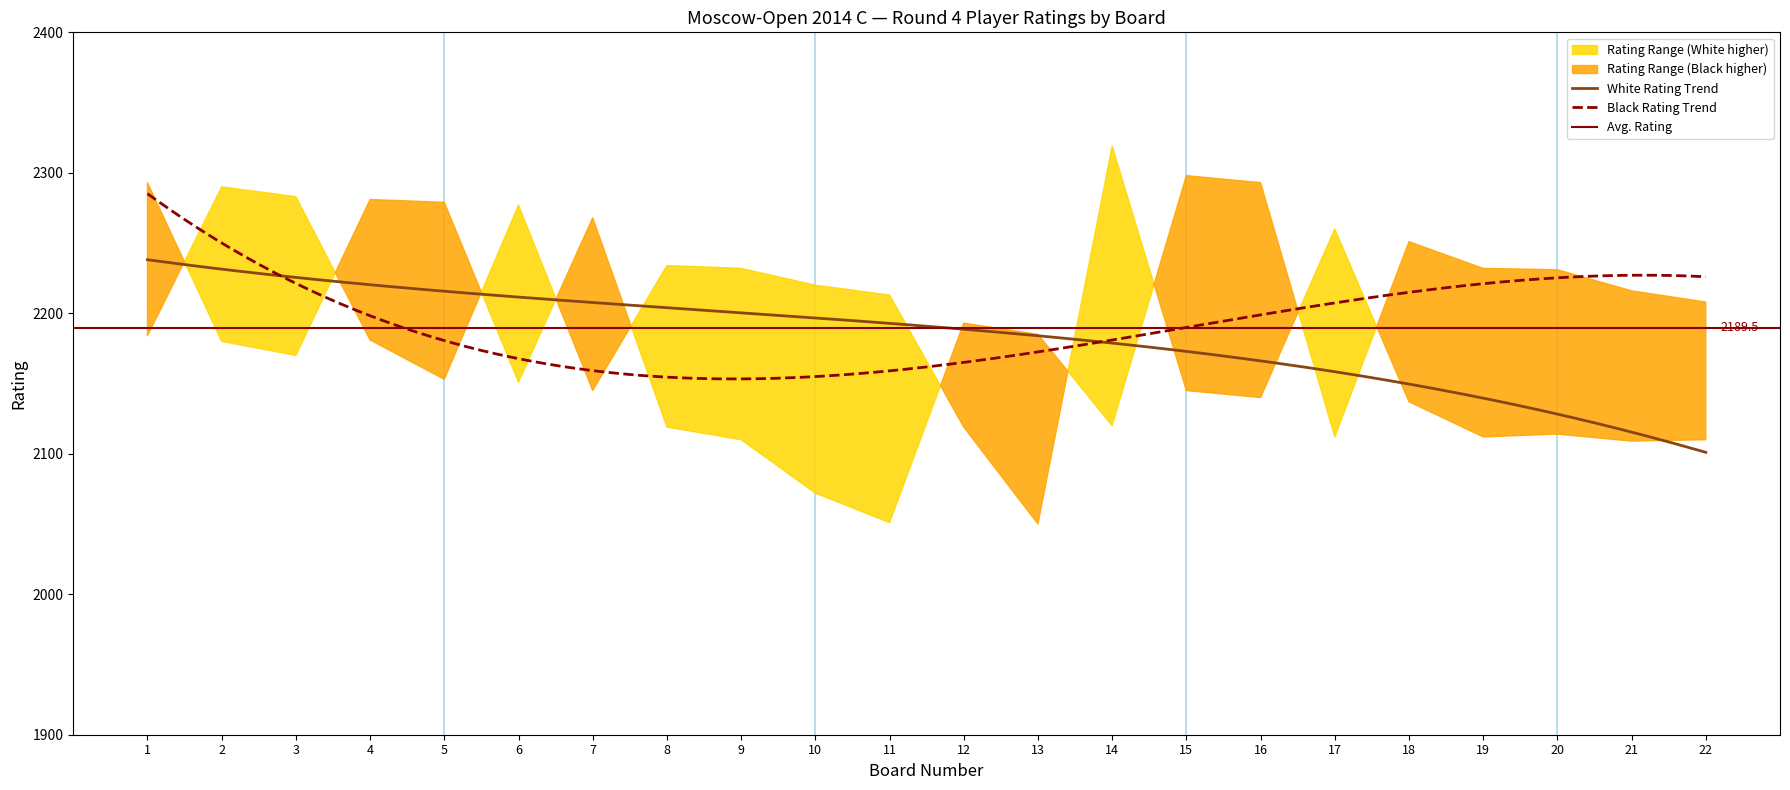

Reading left to right, extract all data points from this chart.

White Rating: 2184	2290	2283	2181	2153	2277	2145	2234	2232	2220	2213	2119	2050	2319	2145	2140	2260	2137	2112	2114	2109	2110
Black Rating: 2293	2180	2170	2281	2279	2151	2268	2119	2110	2072	2051	2193	2185	2120	2298	2293	2112	2251	2232	2231	2216	2208
Board Number: 1	2	3	4	5	6	7	8	9	10	11	12	13	14	15	16	17	18	19	20	21	22